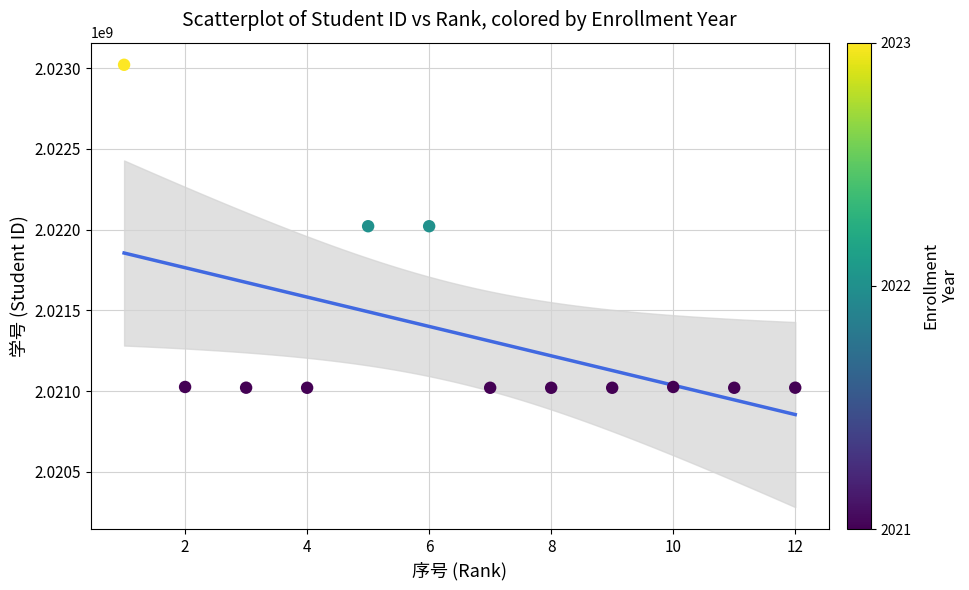

What is the average Y value?

2021354333